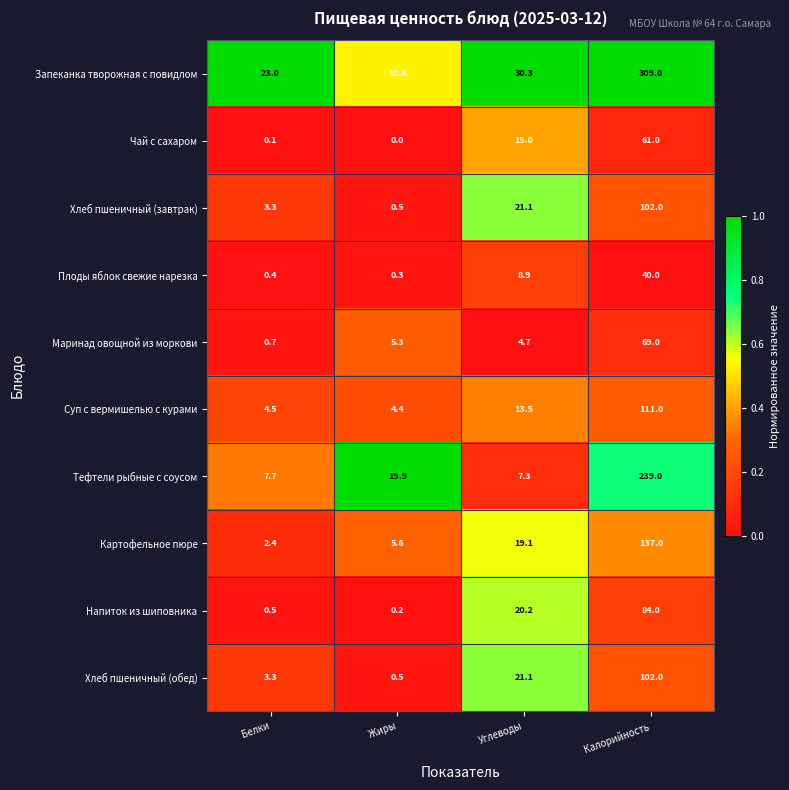

Which series changed the most between Белки and Углеводы?

Напиток из шиповника